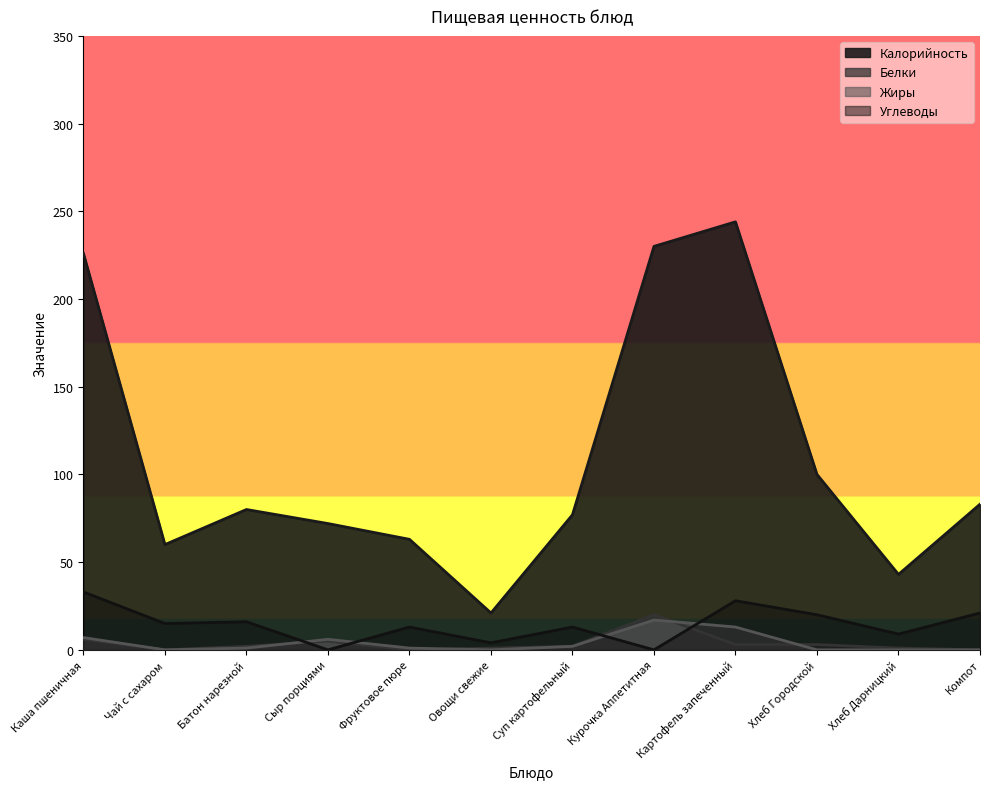

What is the total value across all series at Картофель запеченный?

288